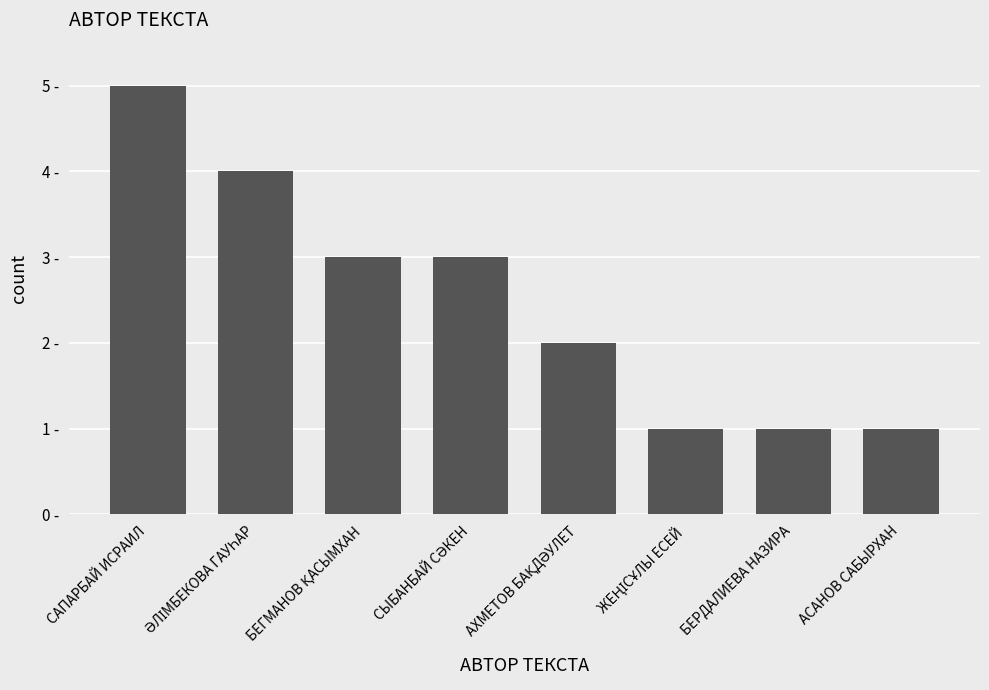

Does the chart contain any negative values?

No